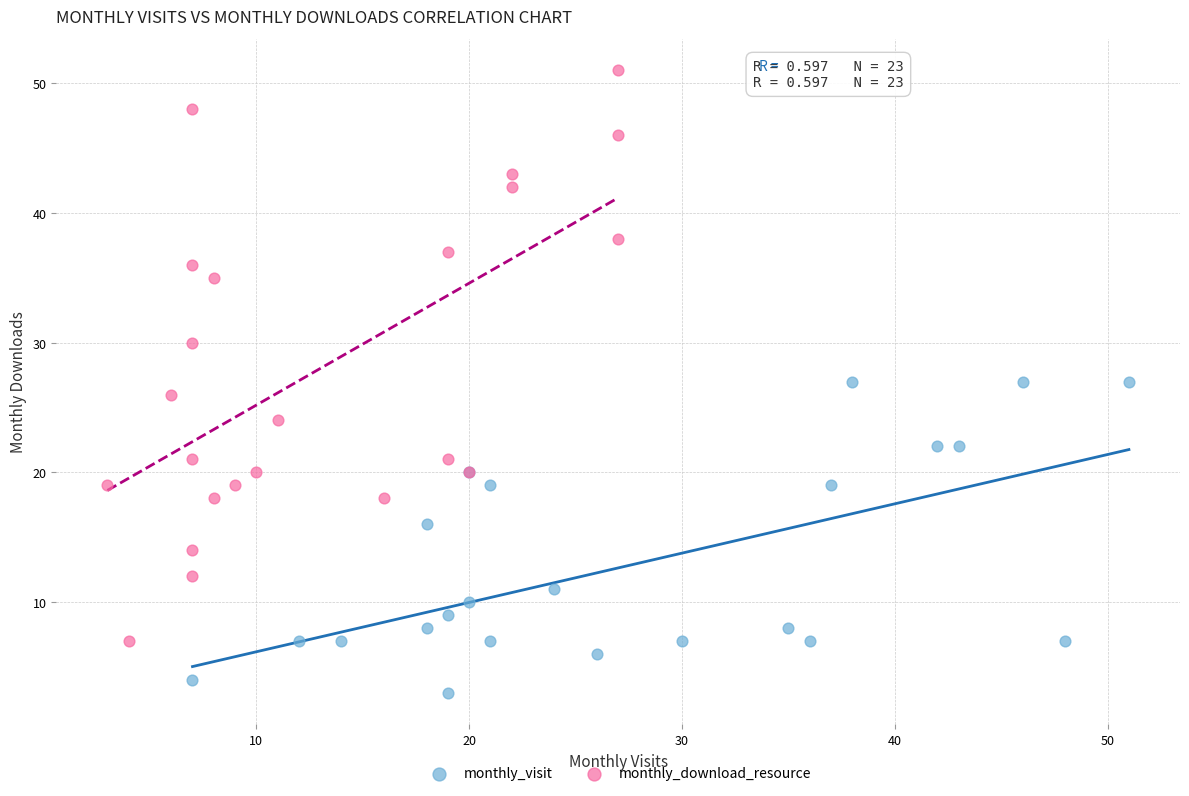

Which series reaches the minimum Y coordinate?

monthly_visit